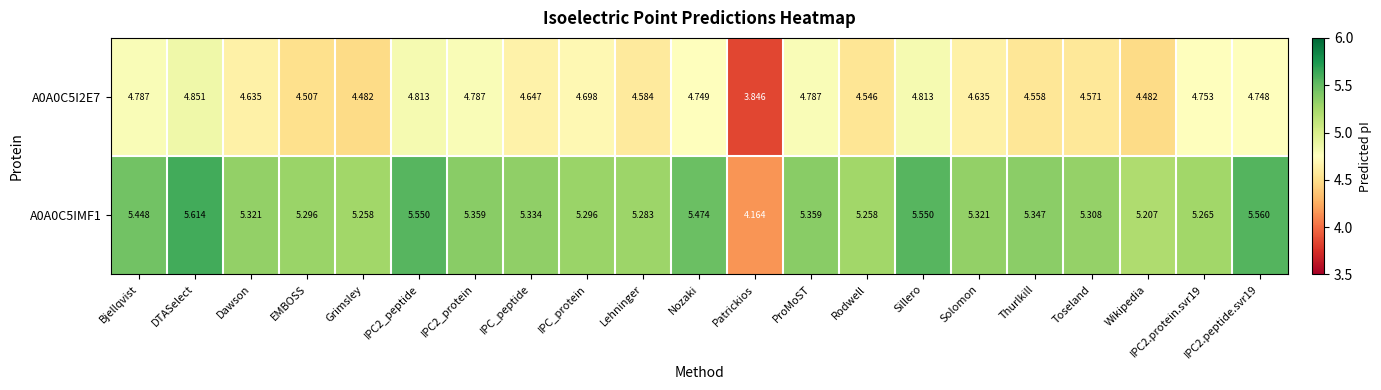

How many data points in A0A0C5IMF1 are above 5?

20